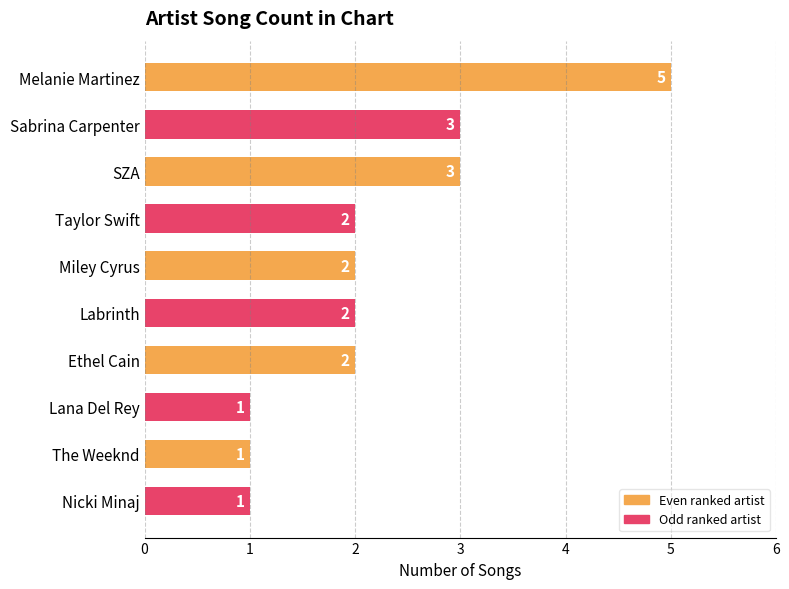

What is the ratio of the value at Ethel Cain to the value at SZA?

0.7